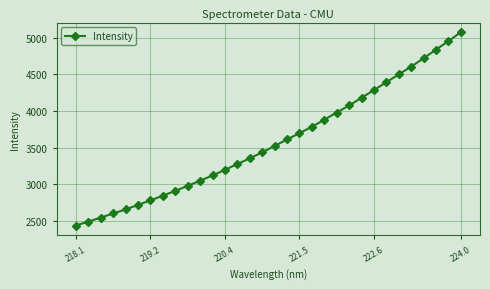

What is the difference between the second highest and minimum values?

2514.4